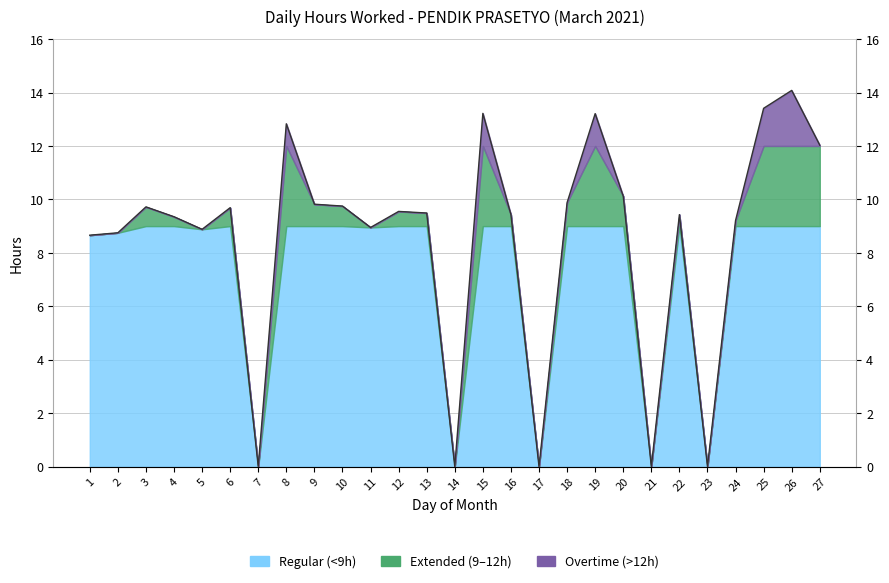

What is the difference between the maximum and second lowest values?

14.1